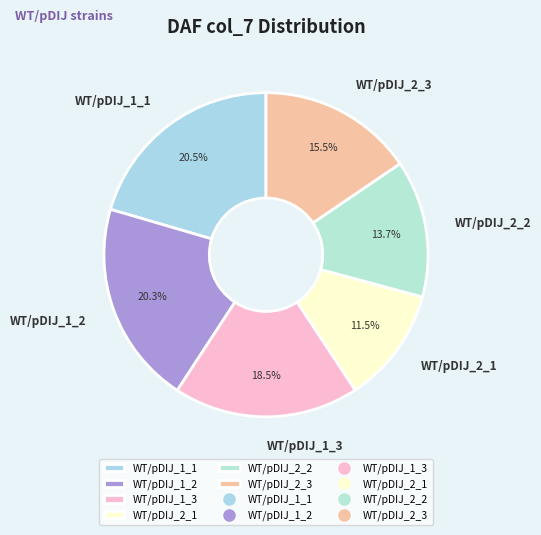

How many slices are in this pie chart?

6